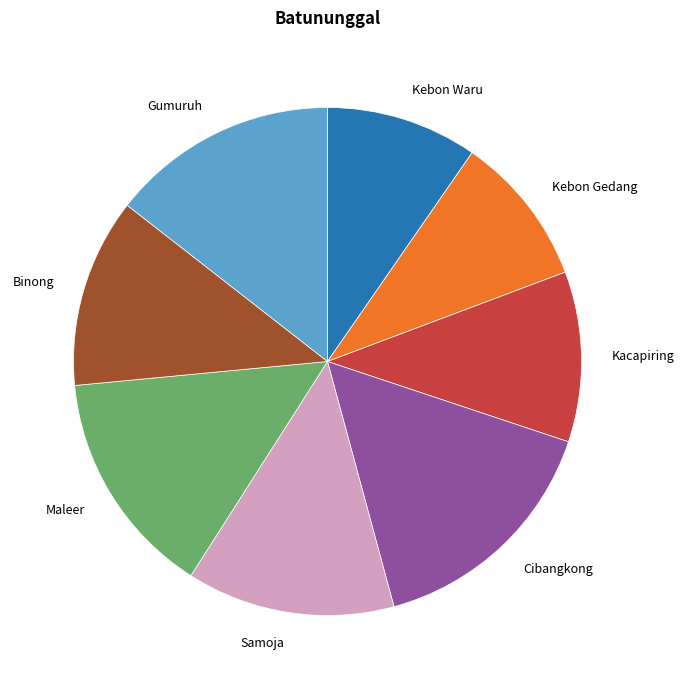

Is the sum of Maleer and Cibangkong greater than half?

No